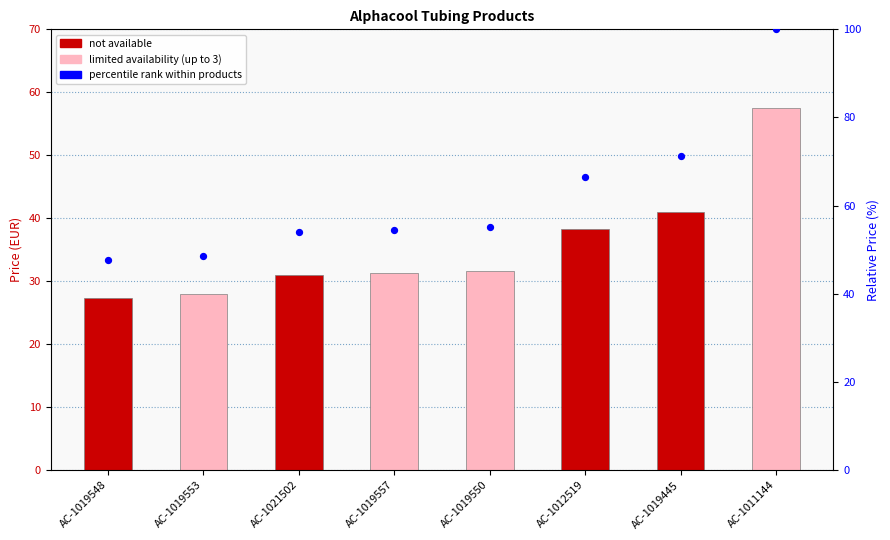

What is the change in value from AC-1019557 to AC-1011144?

+45.5